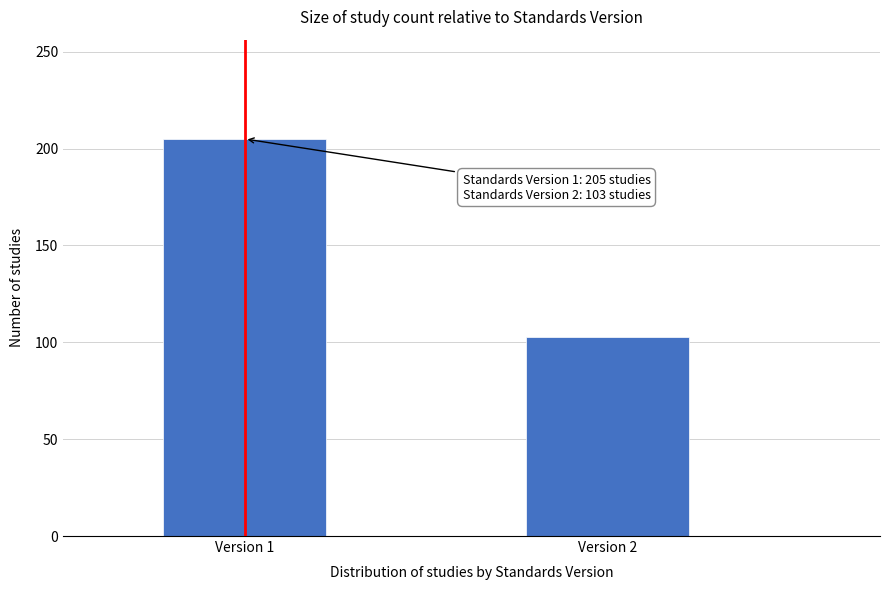

Reading left to right, transcribe all the data shown in this chart.

205	103